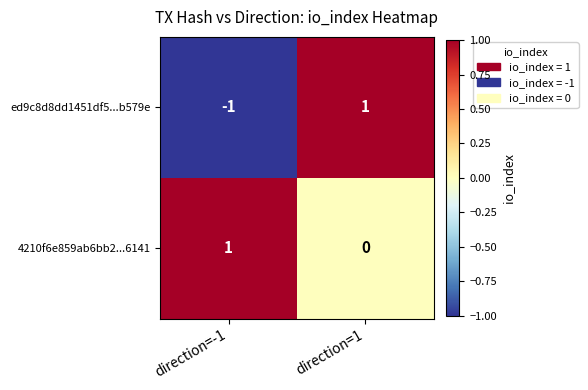

The ed9c8d8dd1451df5...b579e series shows 1 at direction=1. True or false?

True